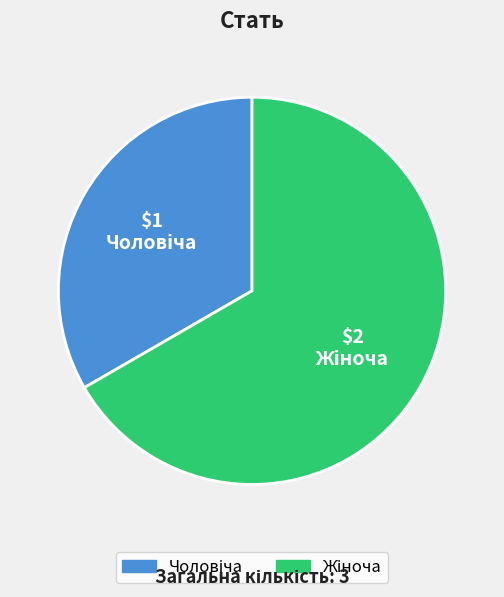

Is there a majority slice in this chart?

Yes